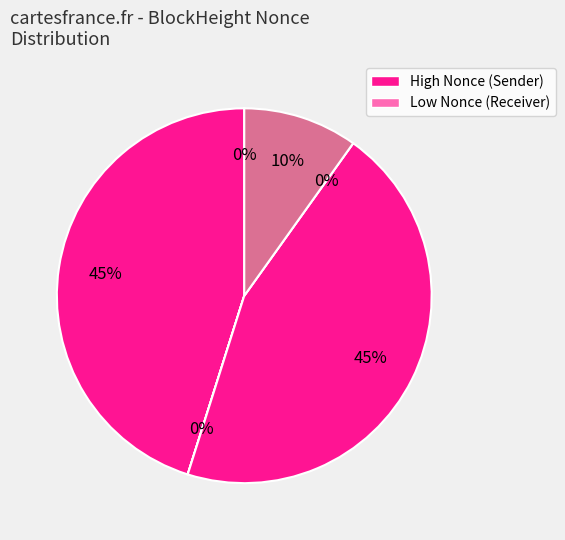

Do 57131 and 57152 together represent more than half of the pie?

No